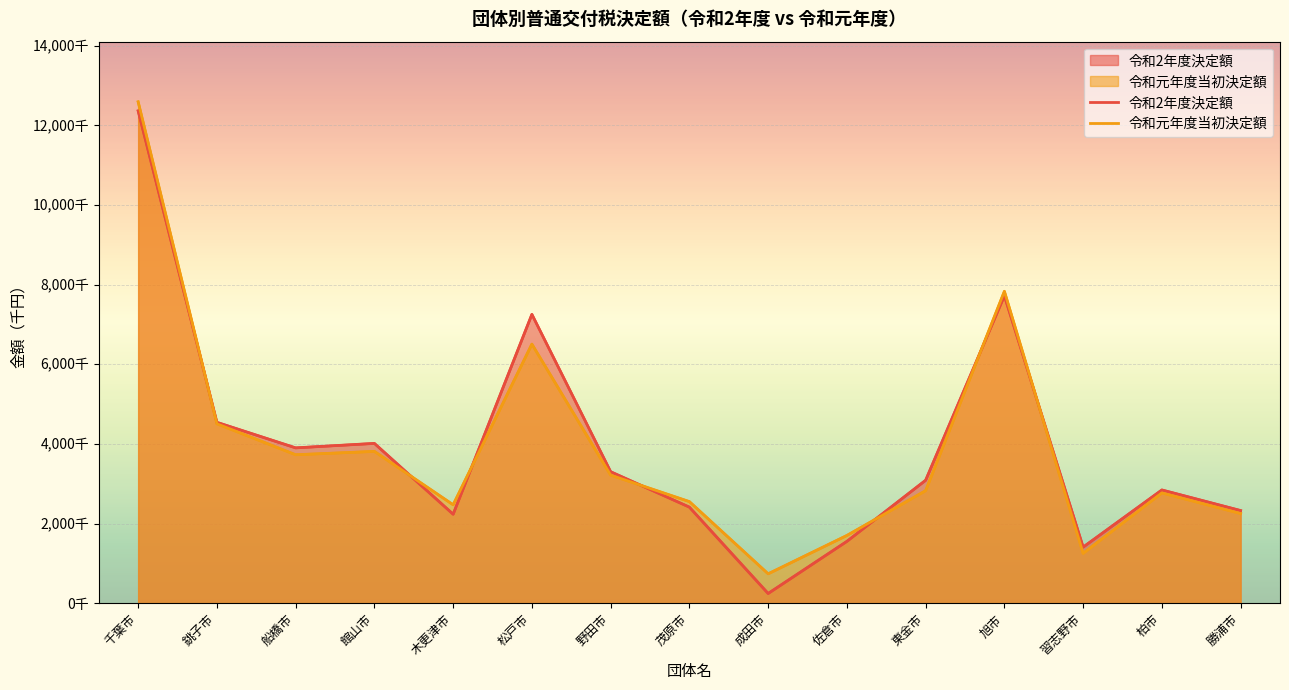

What is the greatest value displayed?

12590883